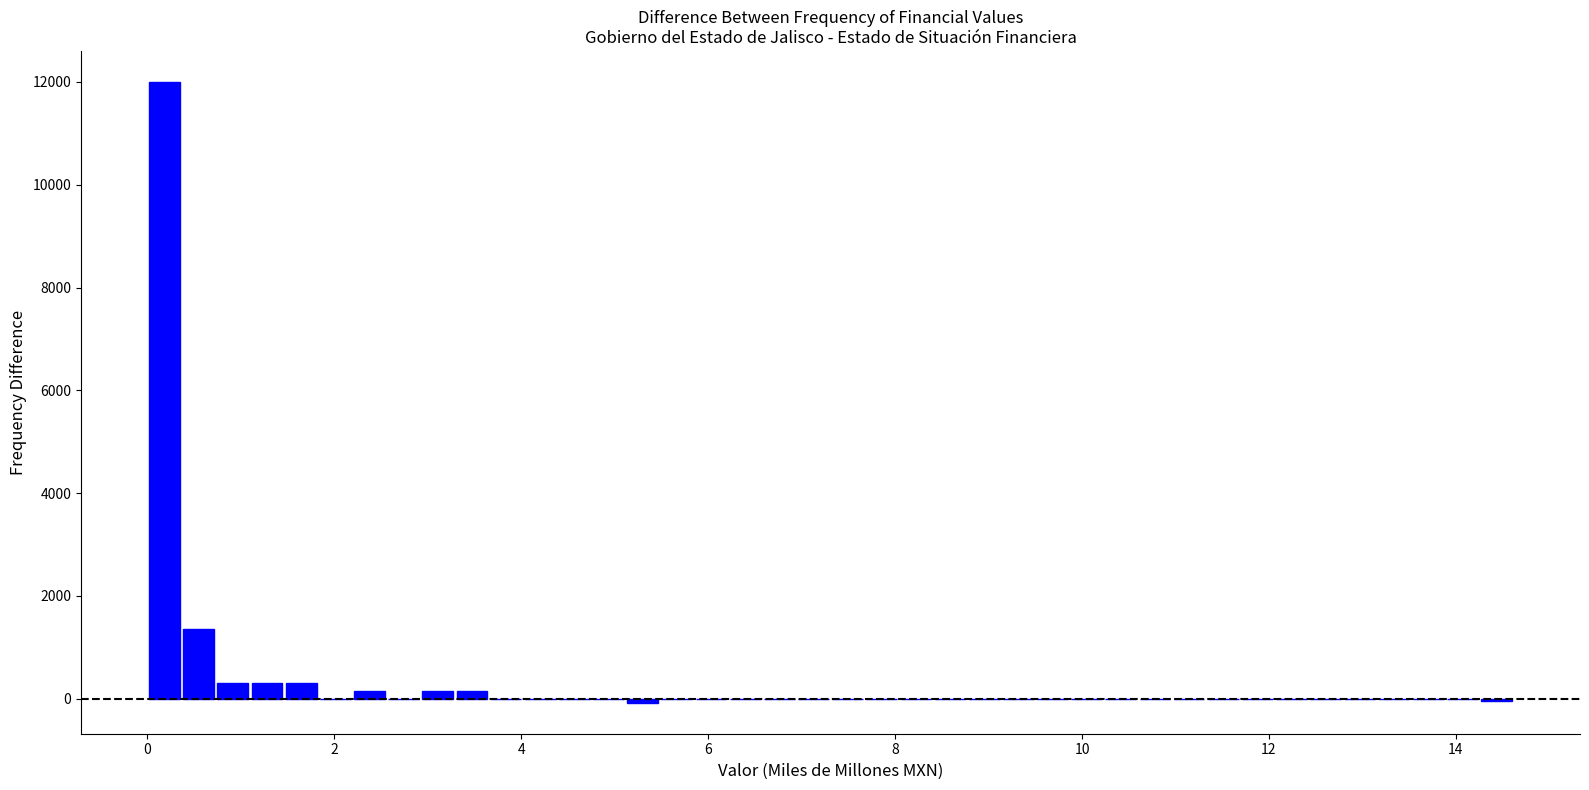

Around what value on the x-axis is the tallest bar? Give the approximate position of its centre, as read against the axis.

0.2